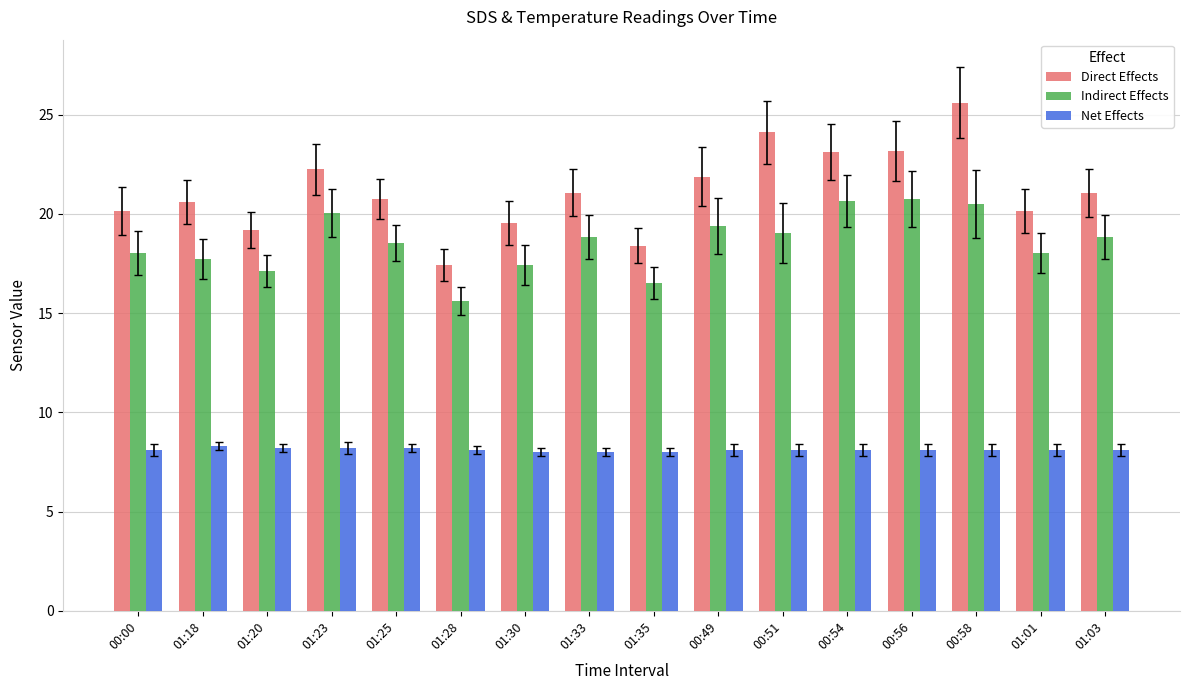

What is the value of the Indirect Effects bar at the 11th from the left?

19.0